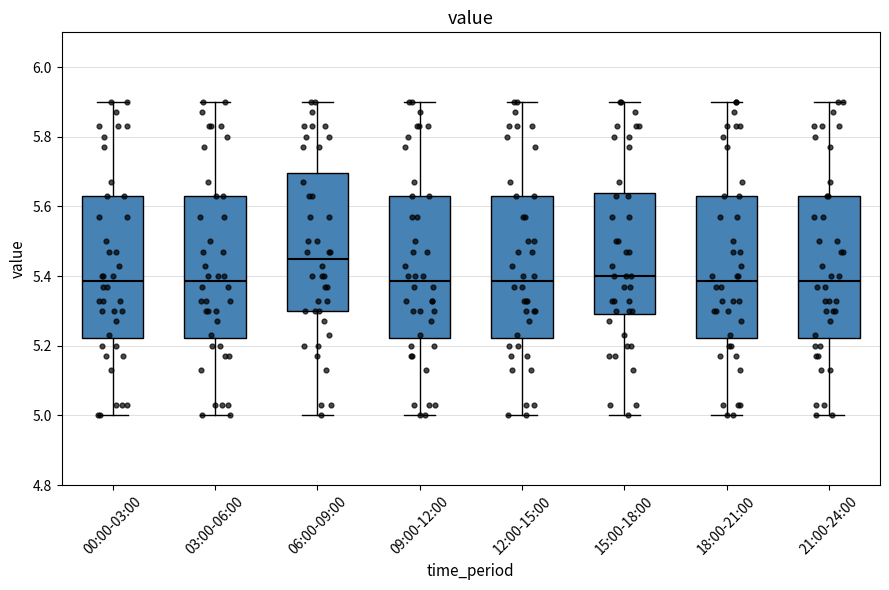

Reading left to right, read every box against the y-axis: the position of its median line, the range the box covers, and the ends of its whiskers. The values are not printed on the chart, so give them approximately, as read against the axis.

00:00-03:00: median 5.38, box 5.22 to 5.64, whiskers 5.00 to 5.90
03:00-06:00: median 5.38, box 5.22 to 5.64, whiskers 5.00 to 5.90
06:00-09:00: median 5.46, box 5.30 to 5.70, whiskers 5.00 to 5.90
09:00-12:00: median 5.38, box 5.22 to 5.64, whiskers 5.00 to 5.90
12:00-15:00: median 5.38, box 5.22 to 5.64, whiskers 5.00 to 5.90
15:00-18:00: median 5.40, box 5.30 to 5.64, whiskers 5.00 to 5.90
18:00-21:00: median 5.38, box 5.22 to 5.64, whiskers 5.00 to 5.90
21:00-24:00: median 5.38, box 5.22 to 5.64, whiskers 5.00 to 5.90